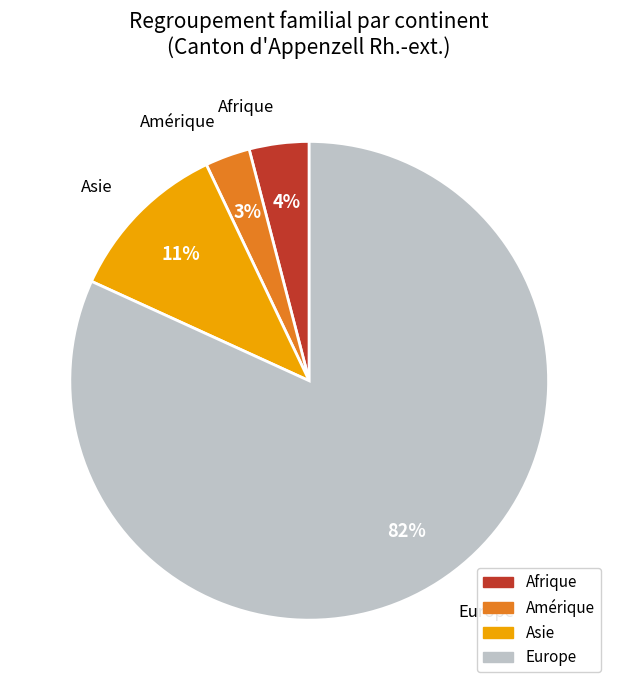

To the nearest percent, what is the average slice percentage?

25%